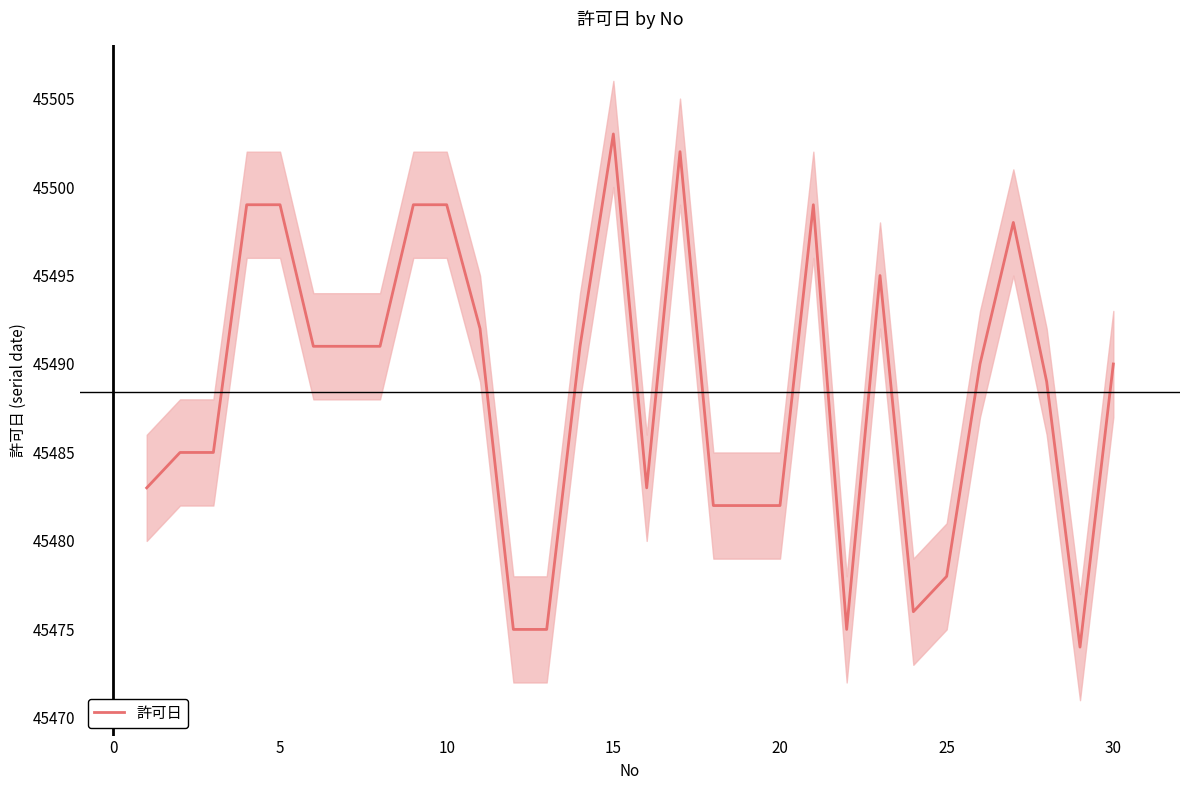

The value of 許可日 at 25 is 45478. True or false?

True